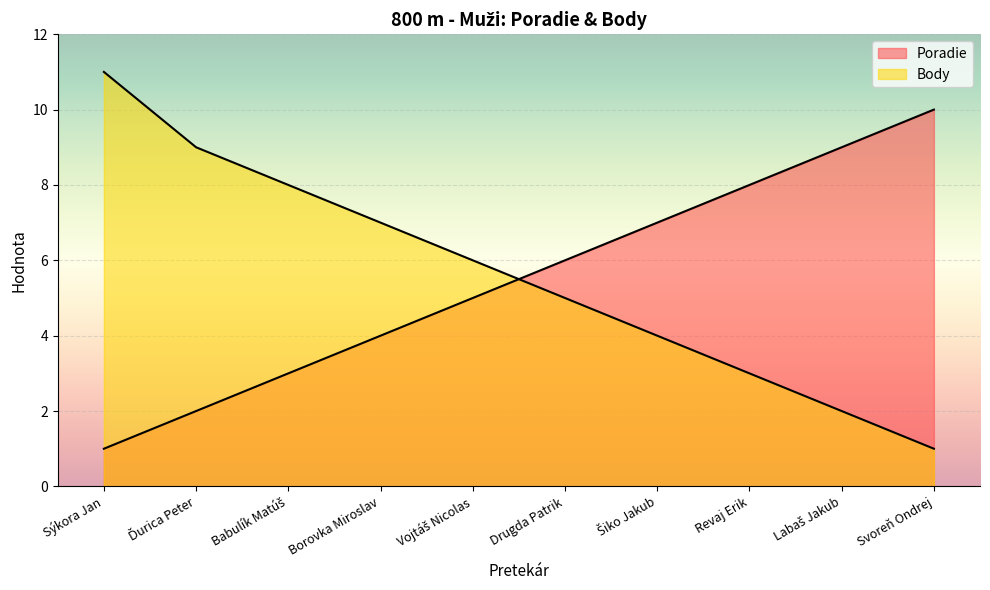

What is the total value across all series at Sýkora Jan?

12